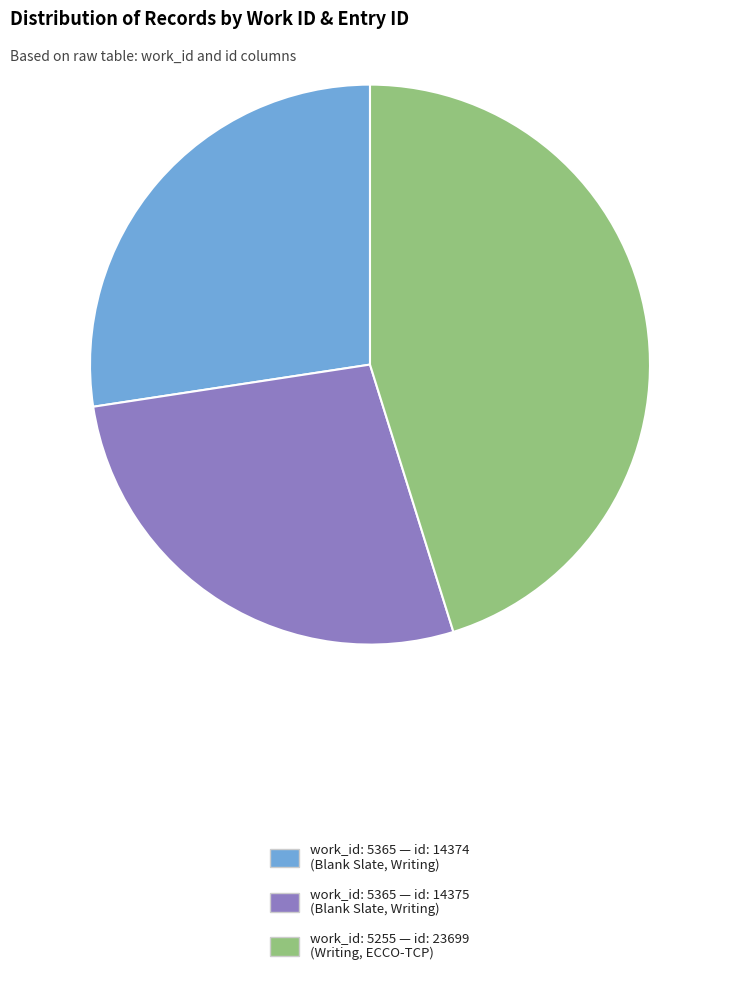

Combined, do work_id: 5255 — id: 23699 (Writing, ECCO-TCP) and work_id: 5365 — id: 14374 (Blank Slate, Writing) account for over 50%?

Yes